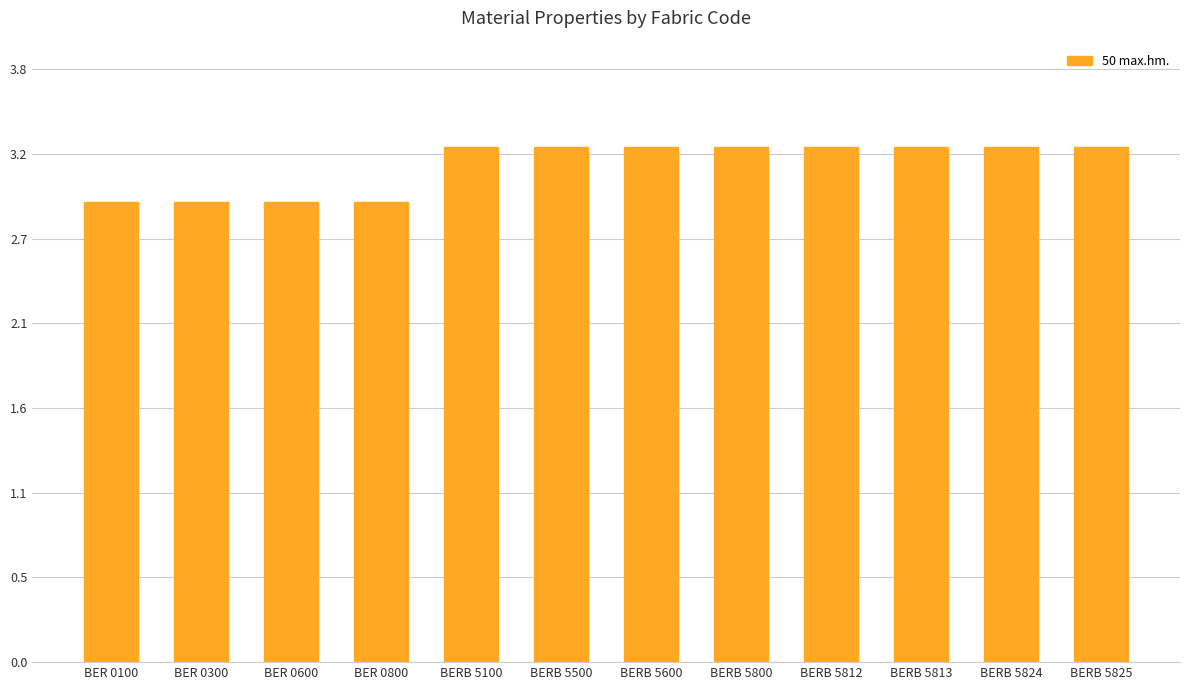

The value at BERB 5600 is 0.9. True or false?

False